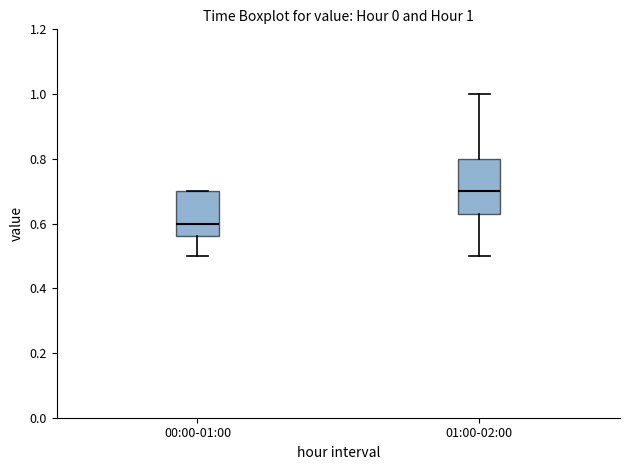

Comparing the boxes themselves (not the whiskers), which one is the tallest?

01:00-02:00